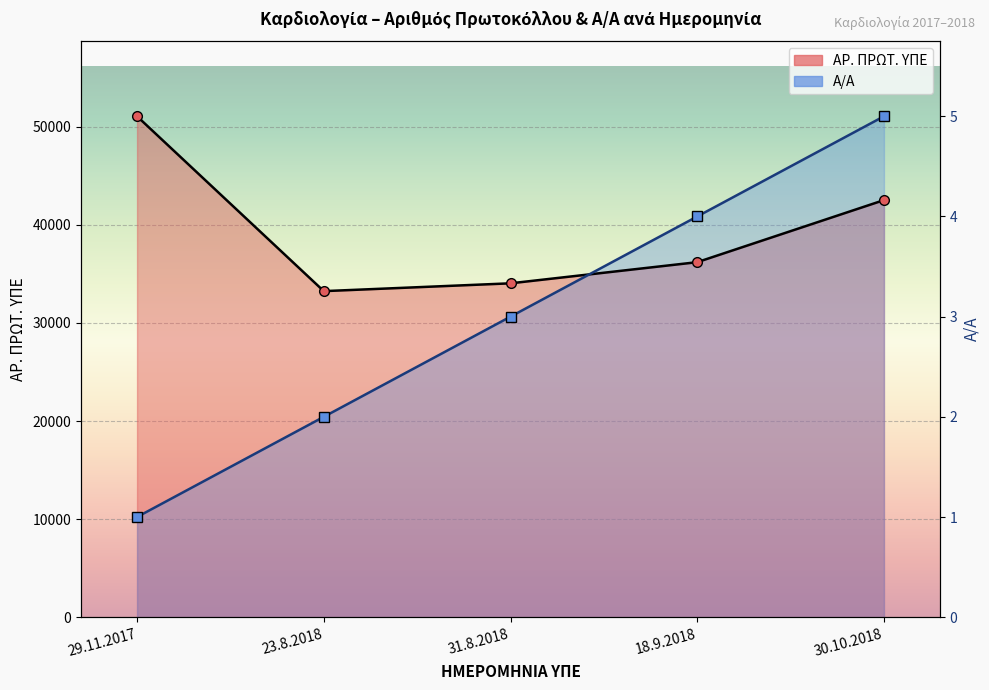

What is the label of the 5th point from the right?

29.11.2017